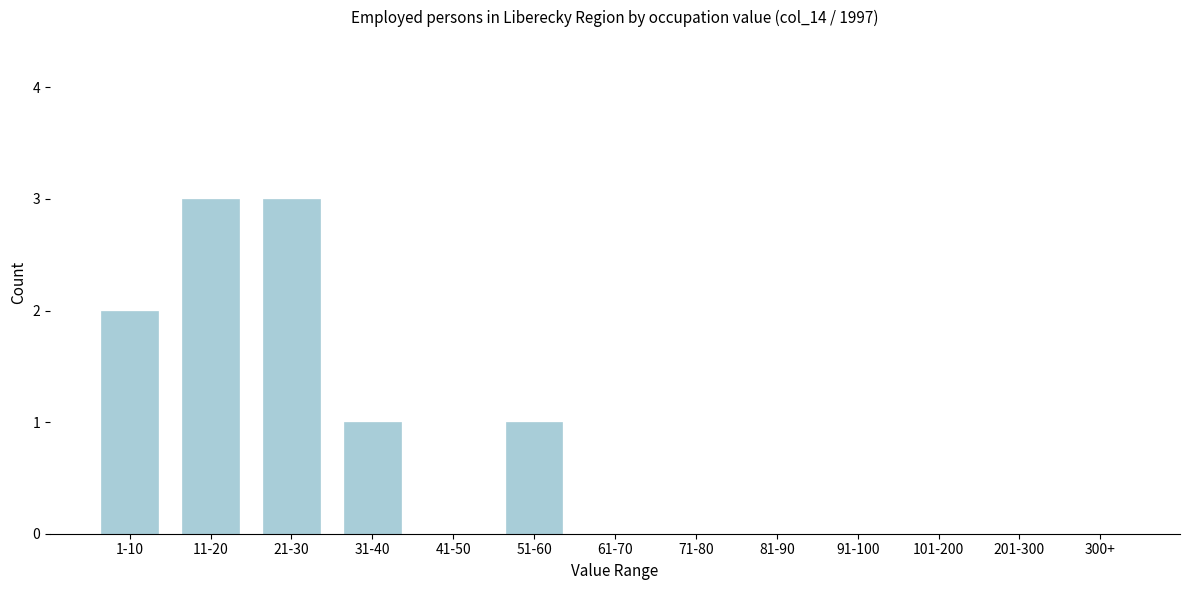

Reading left to right, extract all data points from this chart.

1-10=2	11-20=3	21-30=3	31-40=1	41-50=0	51-60=1	61-70=0	71-80=0	81-90=0	91-100=0	101-200=0	201-300=0	300+=0